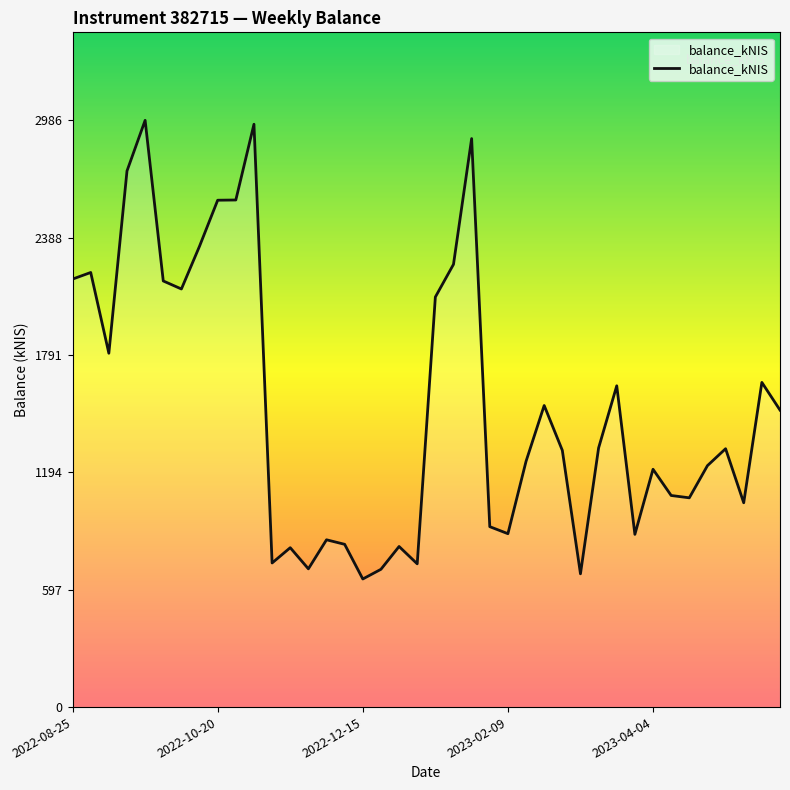

What is the maximum value shown in the chart?

2986.1